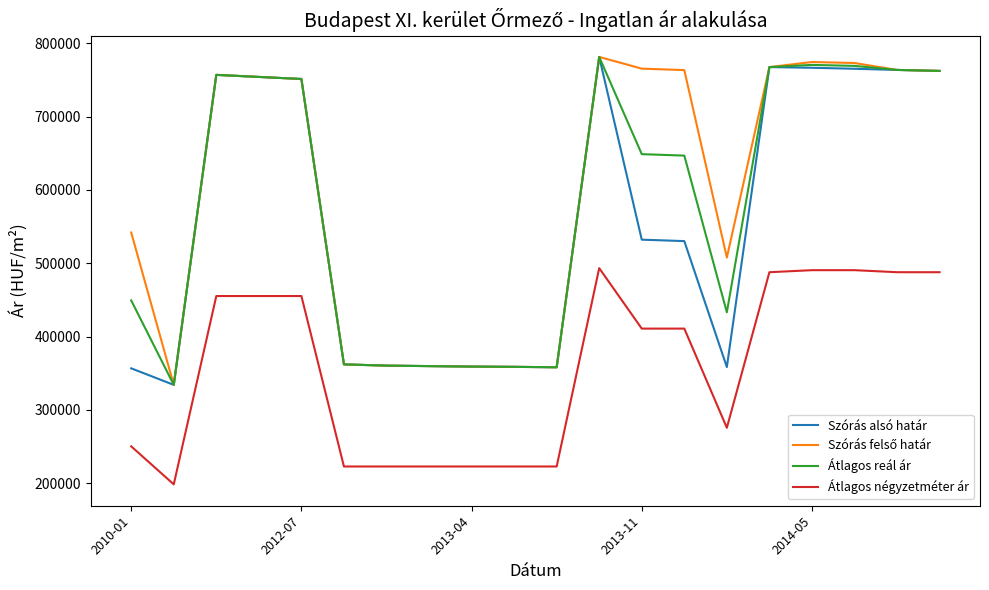

True or false: Átlagos négyzetméter ár and Átlagos reál ár cross at least once.

False